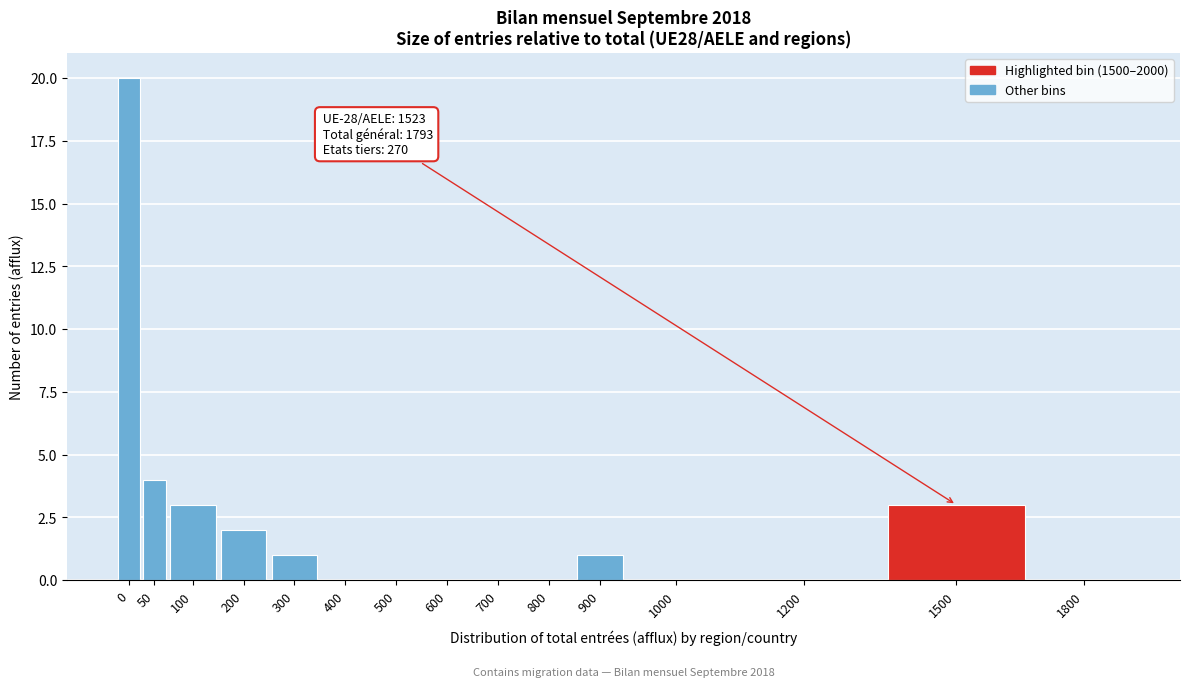

Reading left to right, list all the values displayed in this chart.

0=20	50=4	100=3	200=2	300=1	400=0	500=0	600=0	700=0	800=0	900=1	1000=0	1200=0	1500=3	1800=0